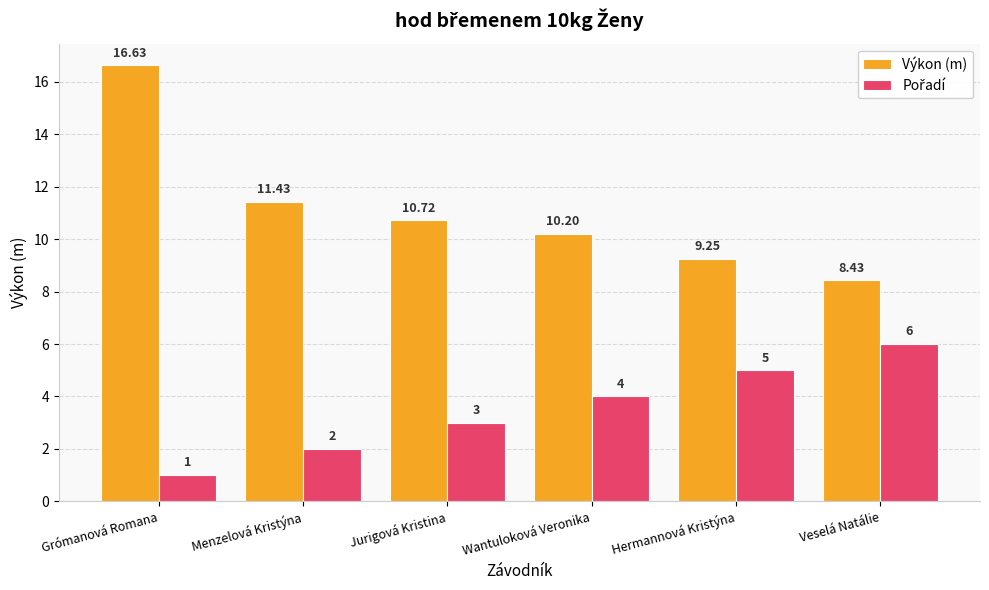

Which series has the widest spread of values?

Výkon (m)